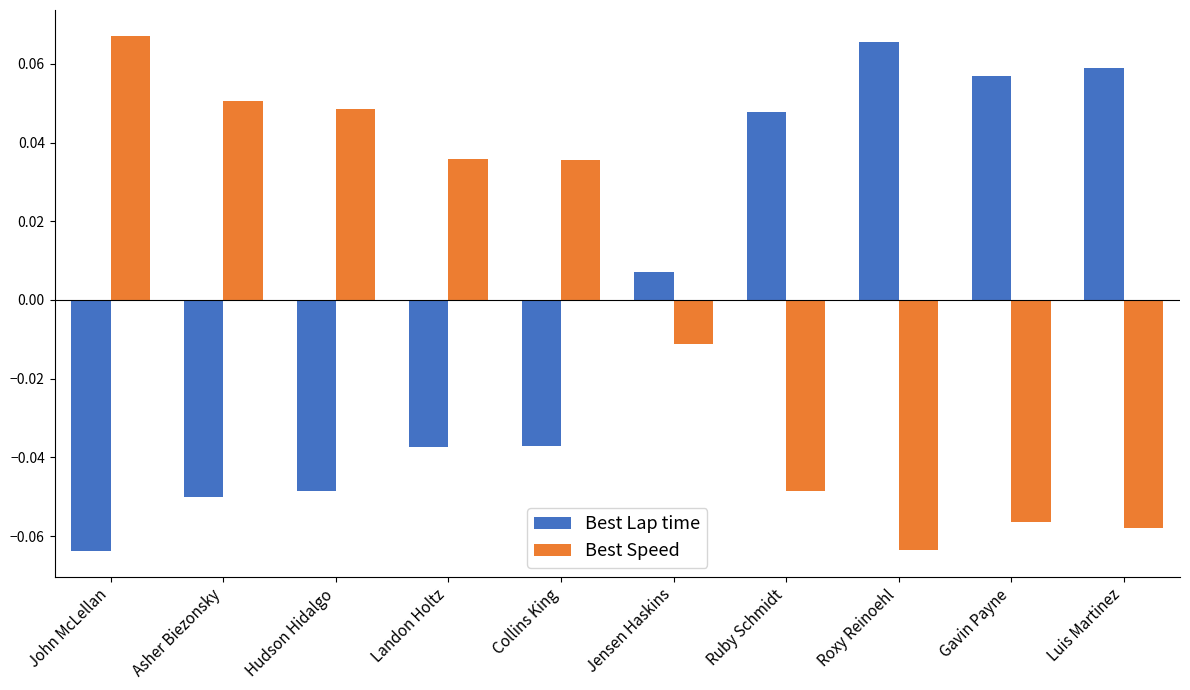

At which label is Best Lap time closest to 0?

Jensen Haskins